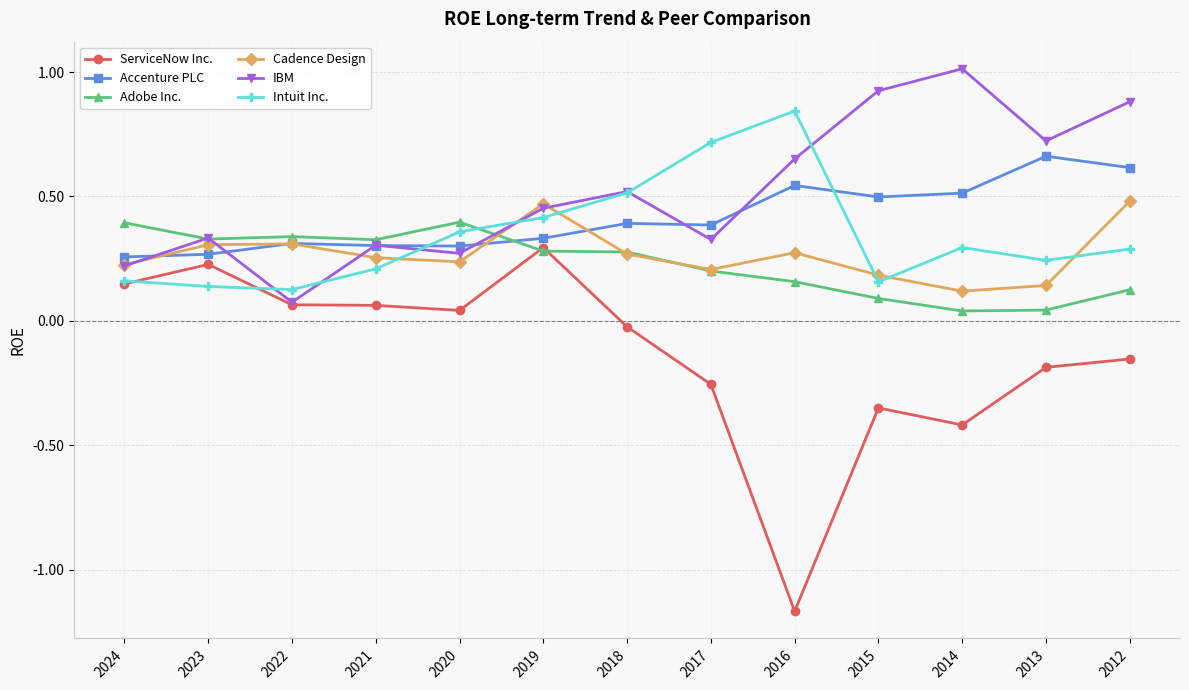

In Adobe Inc., how many points are lower than both neighbors (excluding endpoints)?

3